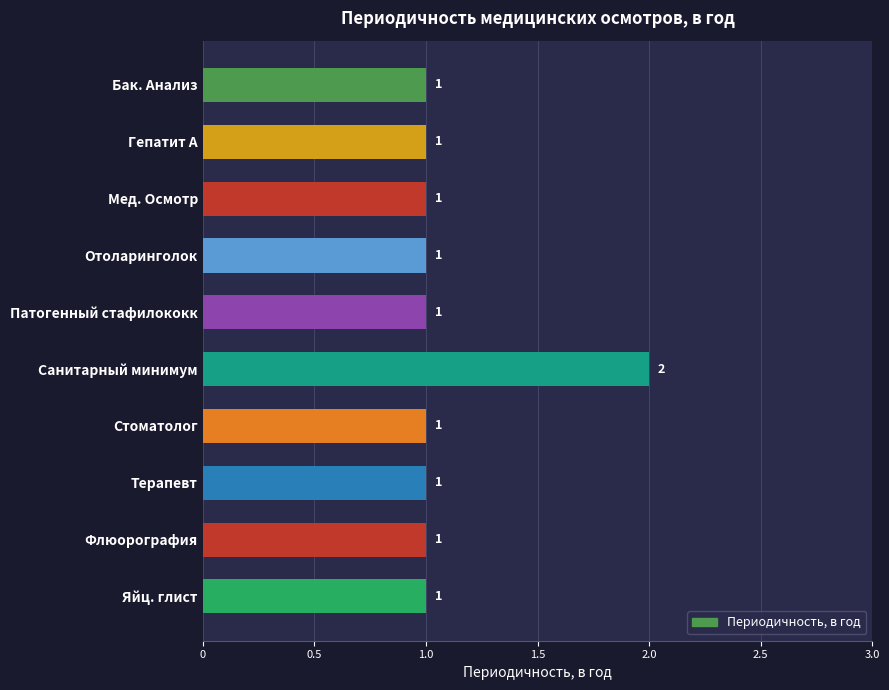

What is the label of the 4th bar from the top?

Отоларинголок